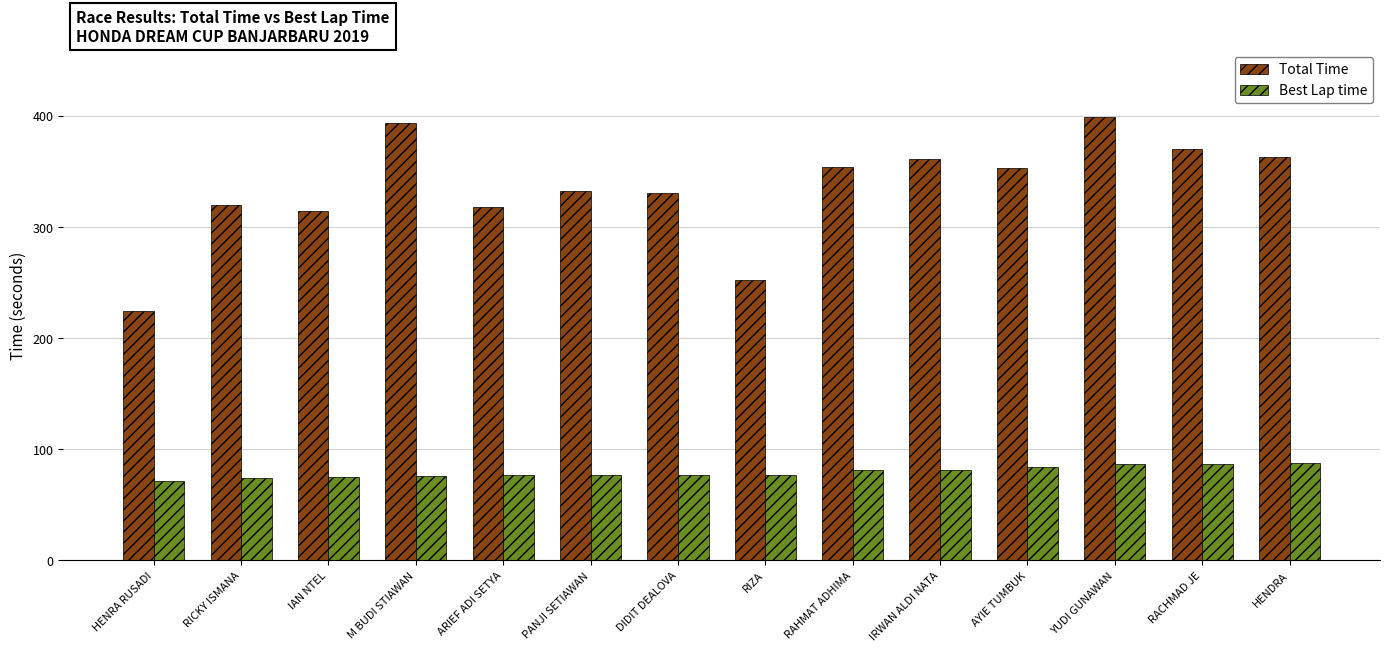

What is the lowest value of the Best Lap time series?

71.0